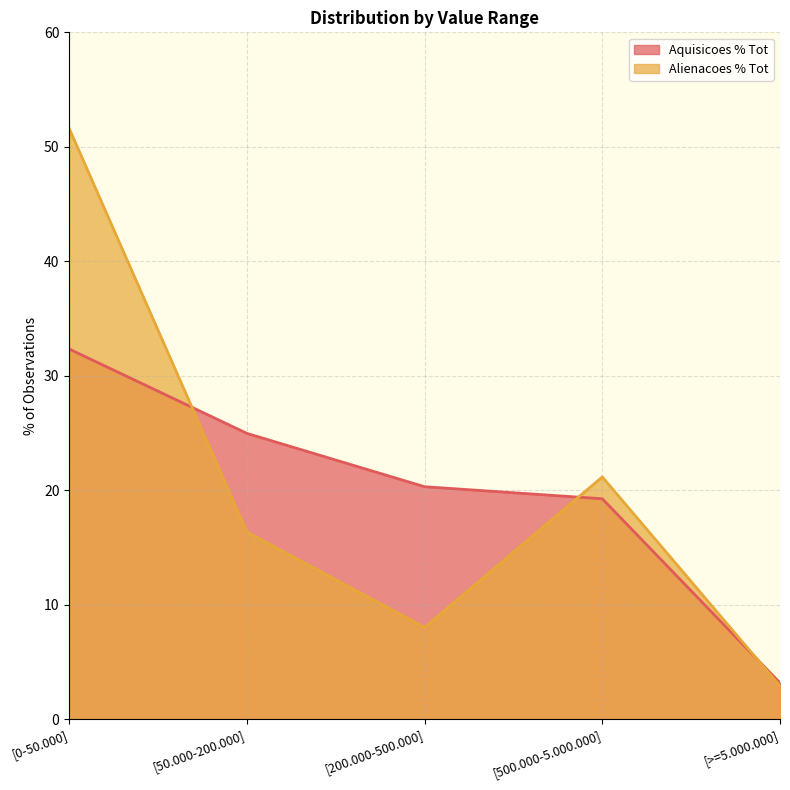

What is the total value across all series at [500.000-5.000.000]?

40.4